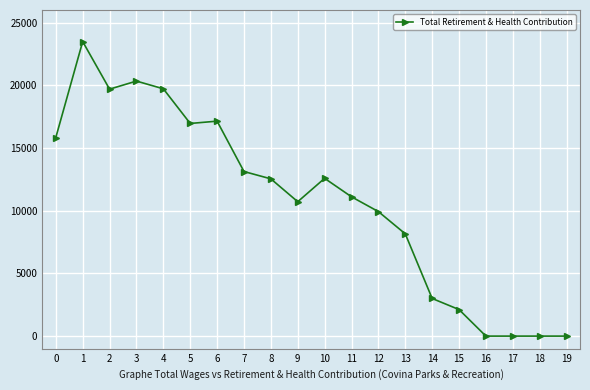

What is the ratio of the value at 5 to the value at 4?

0.9